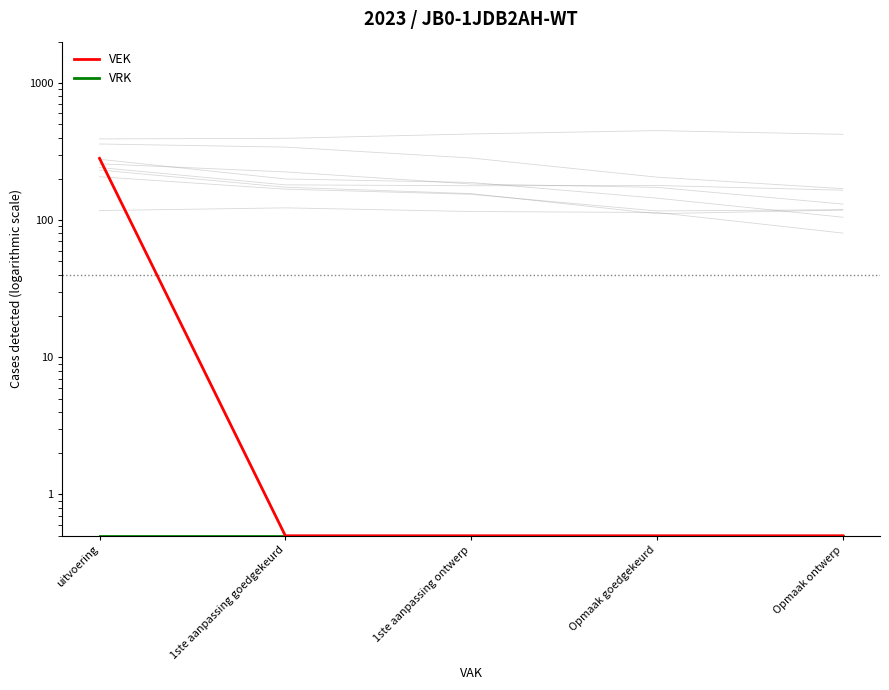

True or false: VEK has a value of 0.3 at 1ste aanpassing goedgekeurd.

False